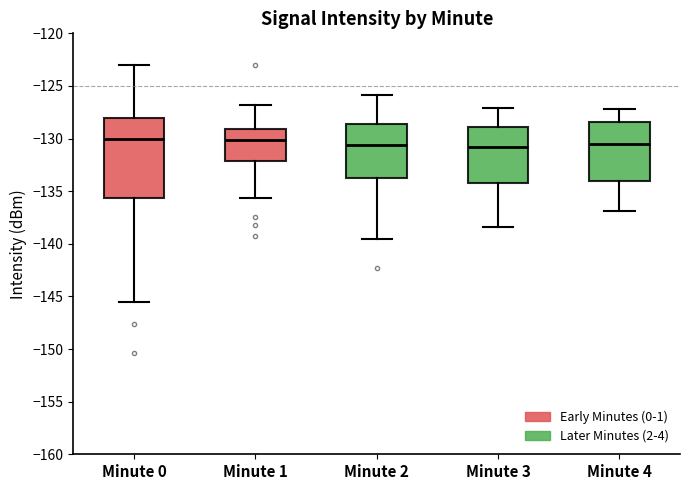

Where is the upper edge of the box for Minute 0 on the y-axis? The values are not printed on the chart, so give them approximately, as read against the axis.

-128.0